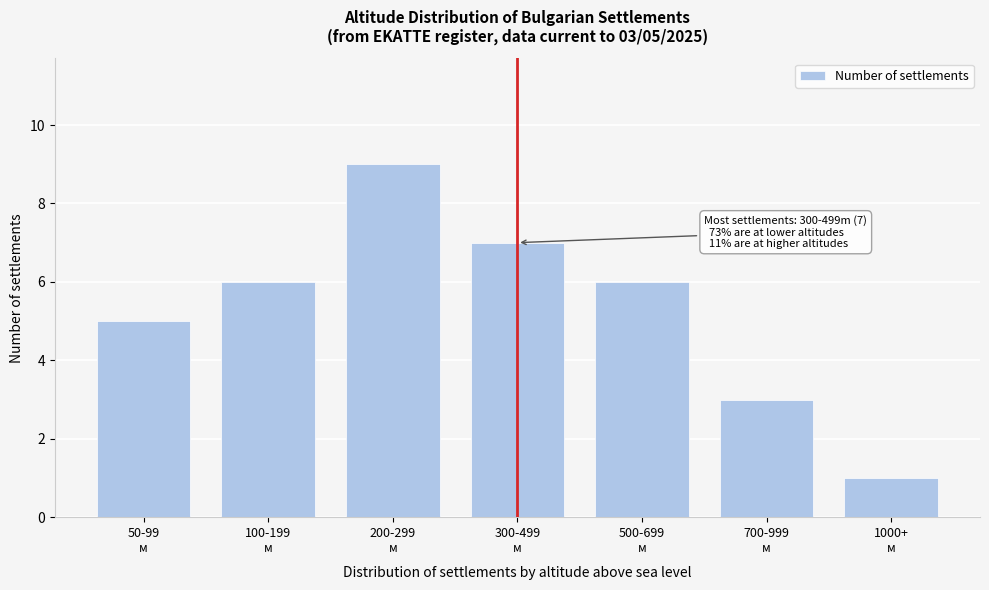

Reading left to right, list all the values displayed in this chart.

5	6	9	7	6	3	1